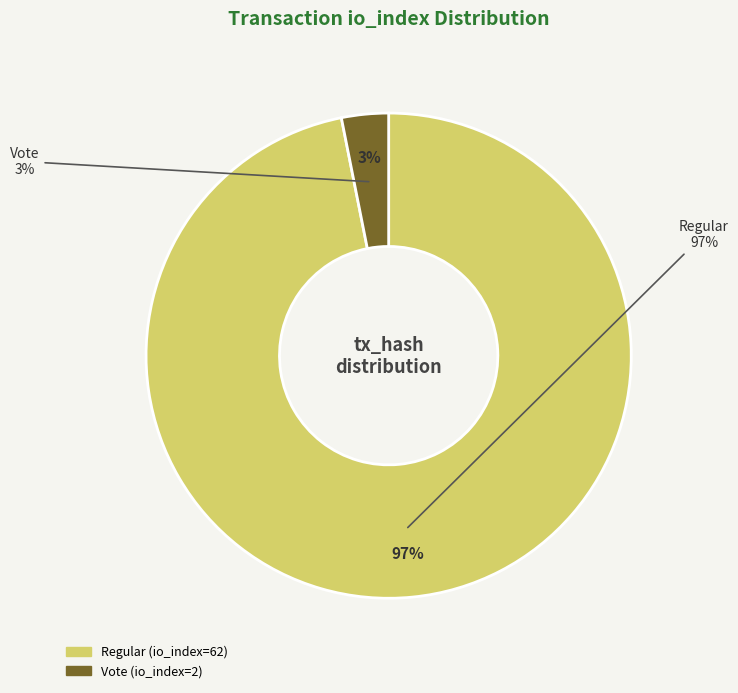

How many slices are in this pie chart?

2